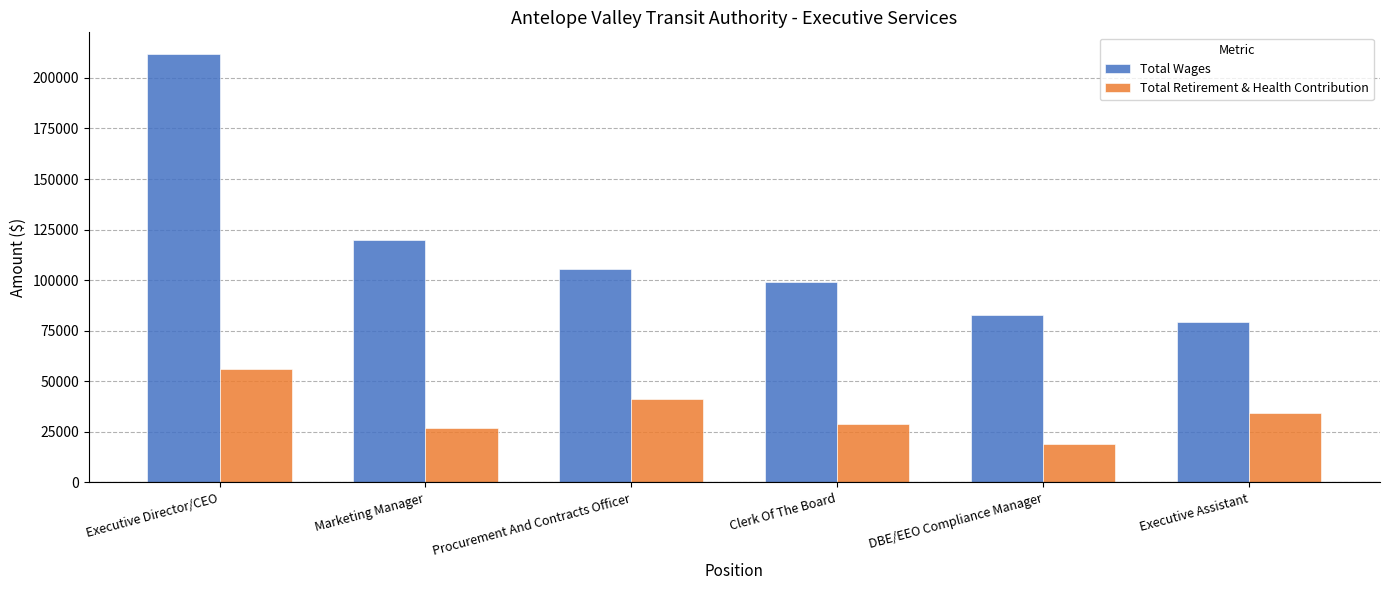

Is the value of Total Retirement & Health Contribution at Marketing Manager greater than the value of Total Wages at Executive Assistant?

No